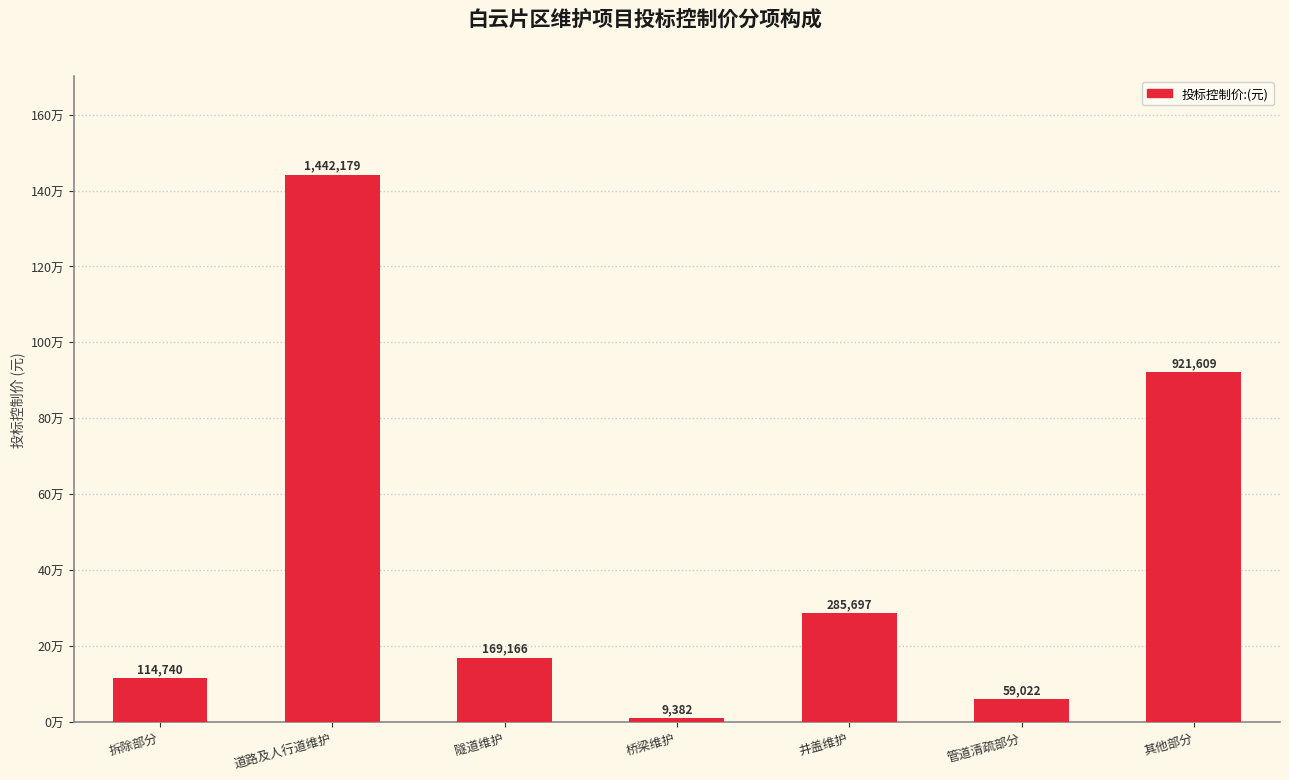

What is the label of the 6th bar from the right?

道路及人行道维护